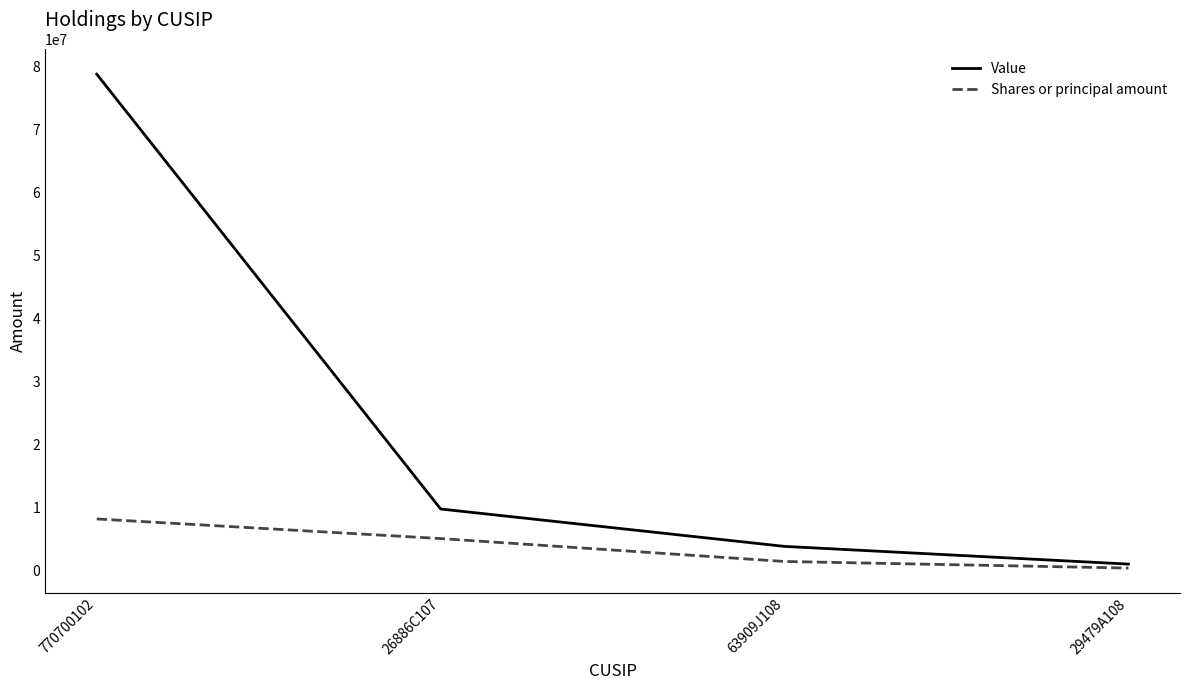

Which series has the largest range (max minus min)?

Value